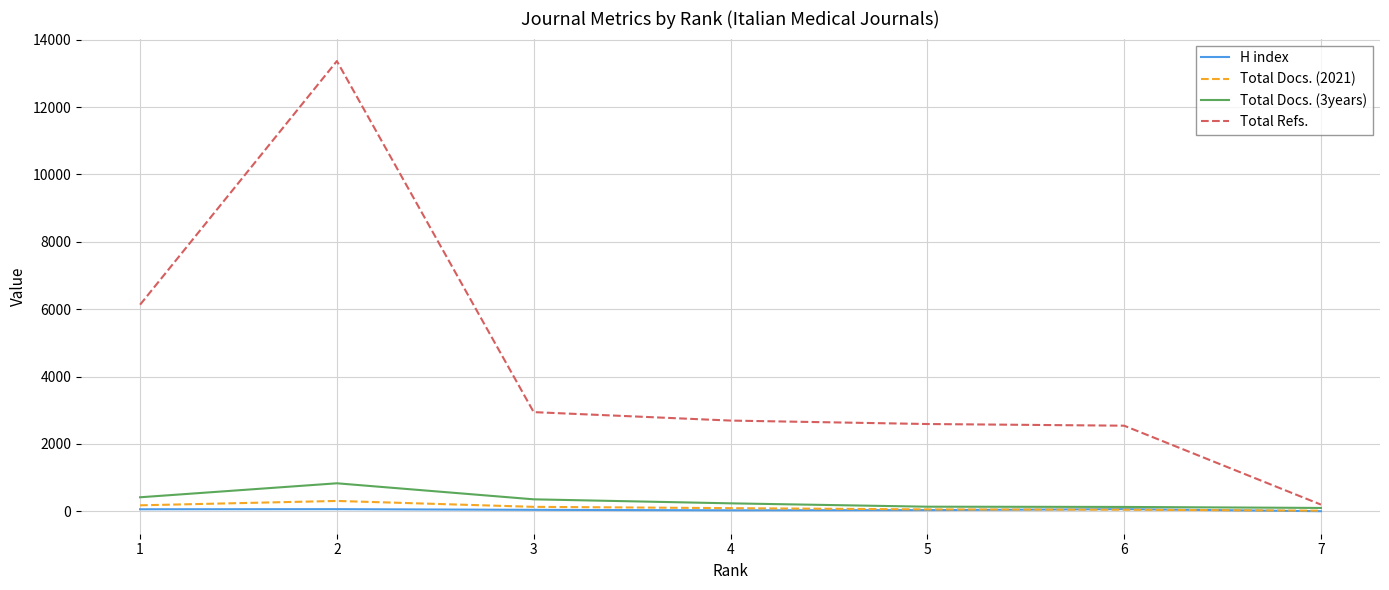

Is the value of Total Docs. (3years) at 3 greater than the value of Total Refs. at 5?

No